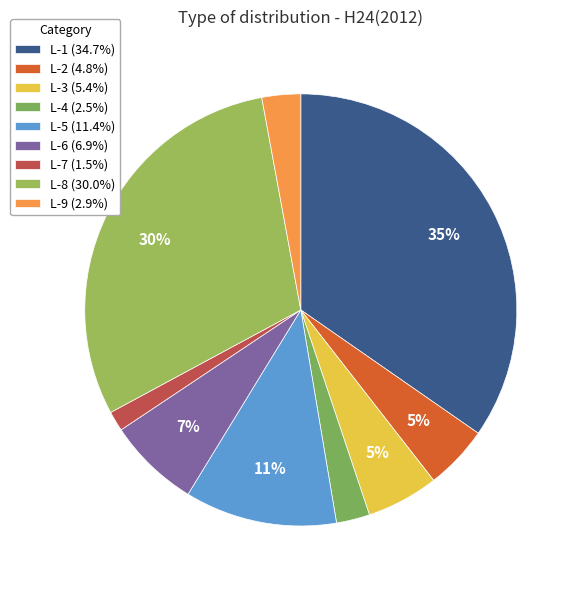

To the nearest percent, what is the difference between the largest and smallest slice percentages?

33%